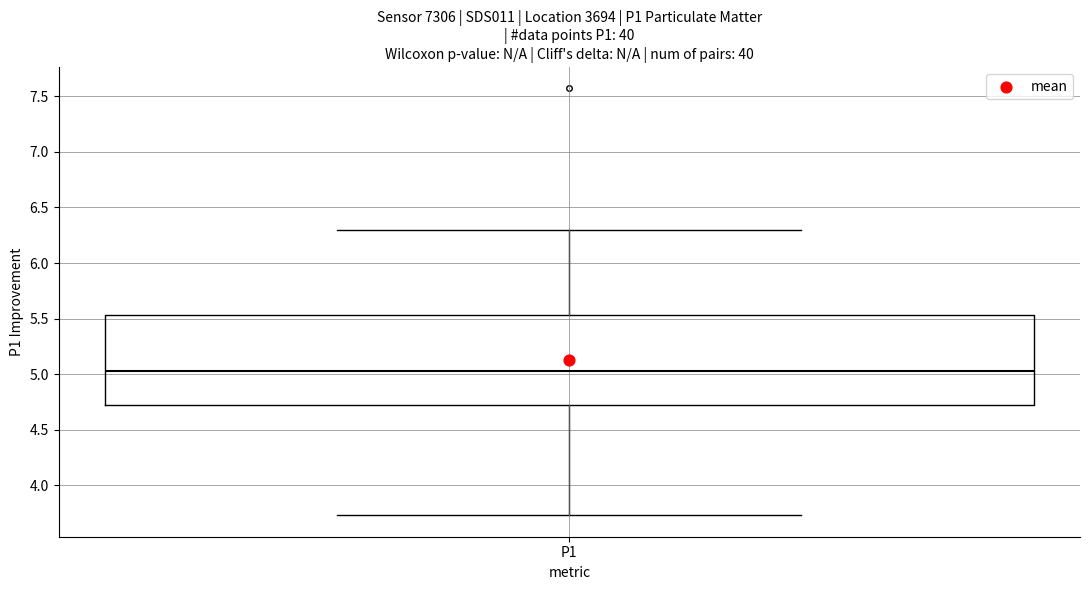

Where is the lower edge of the box for P1 on the y-axis? The values are not printed on the chart, so give them approximately, as read against the axis.

4.70